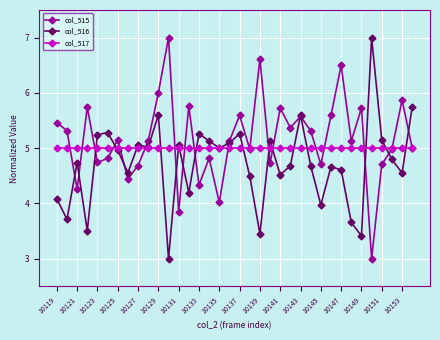

What is the value of the col_515 point at the 11th from the left?

6.0